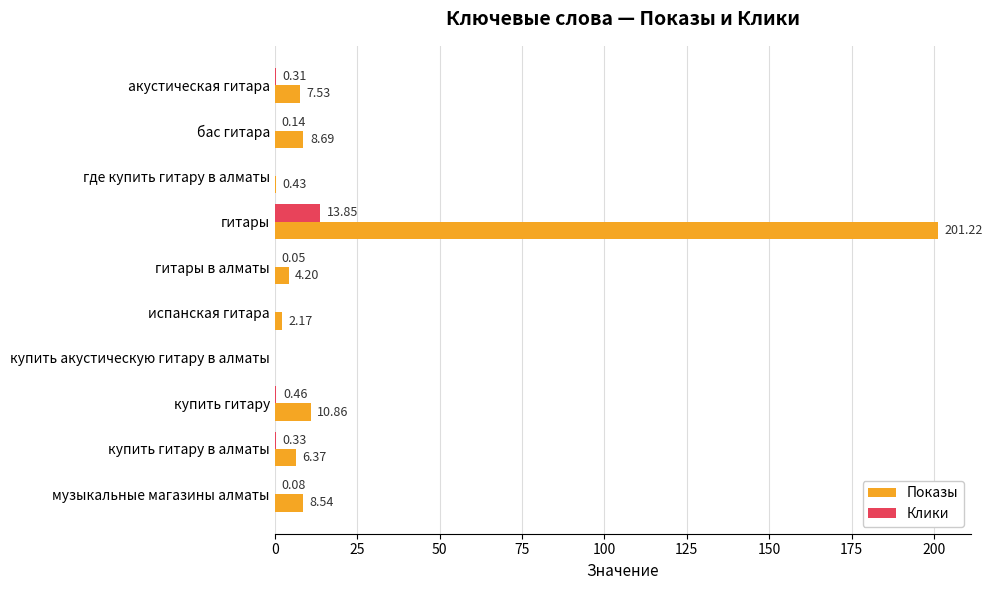

Which series has the largest total across all categories?

Показы